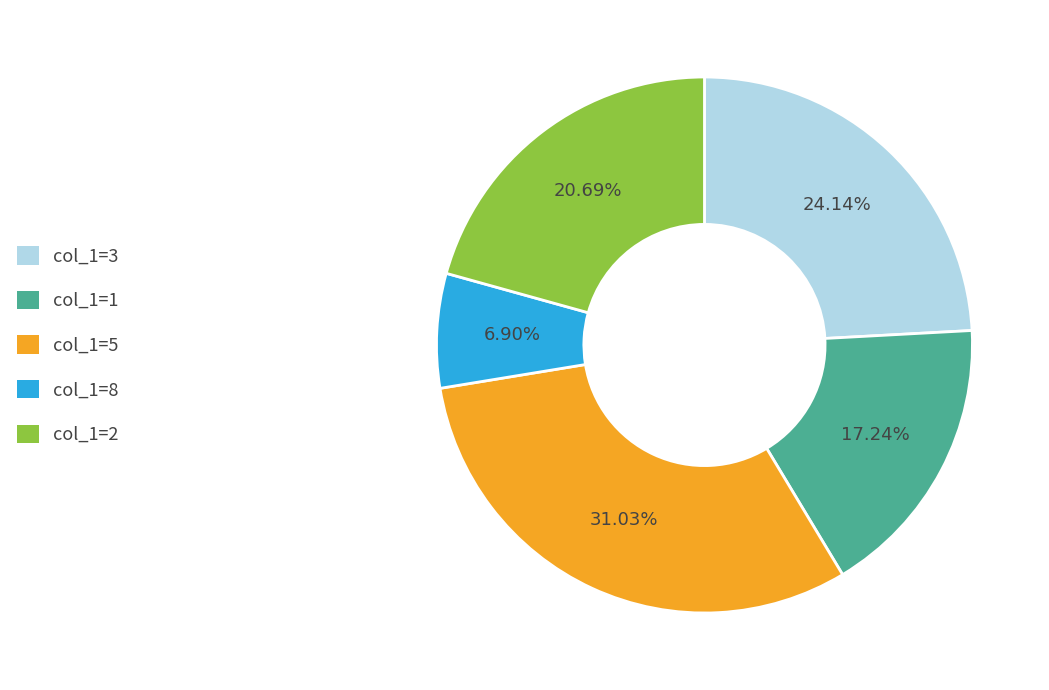

What is the ratio of the value at col_1=3 to the value at col_1=1?

1.4